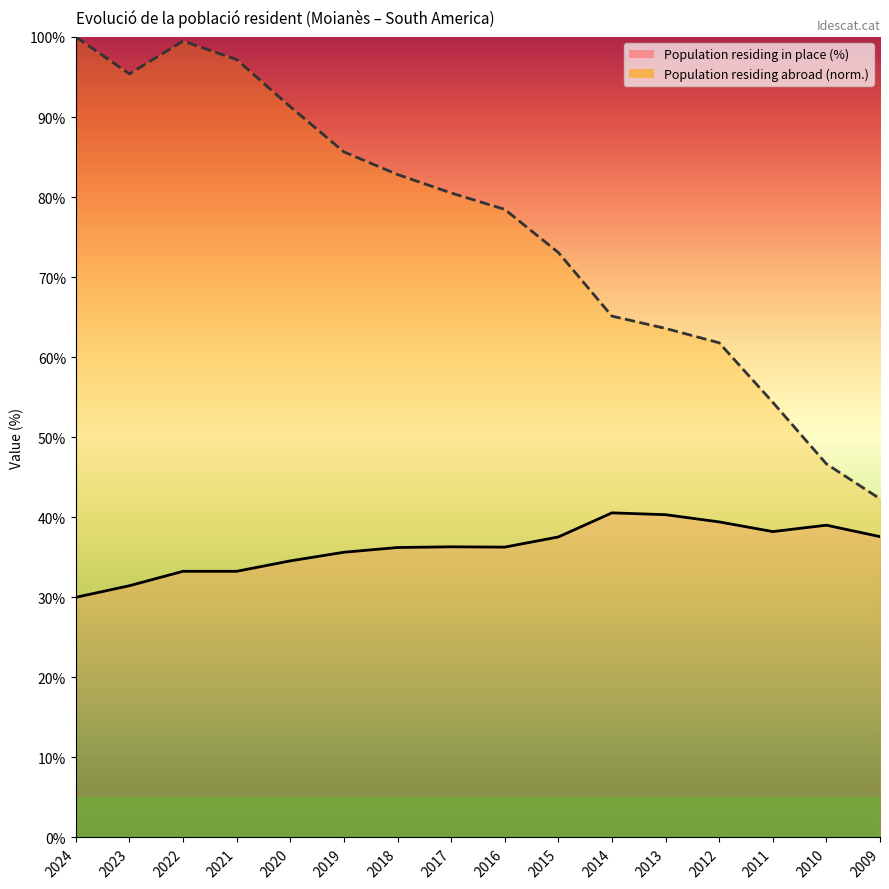

What is the value of the Population residing in the selected place (%) point at the 16th from the left?

37.6